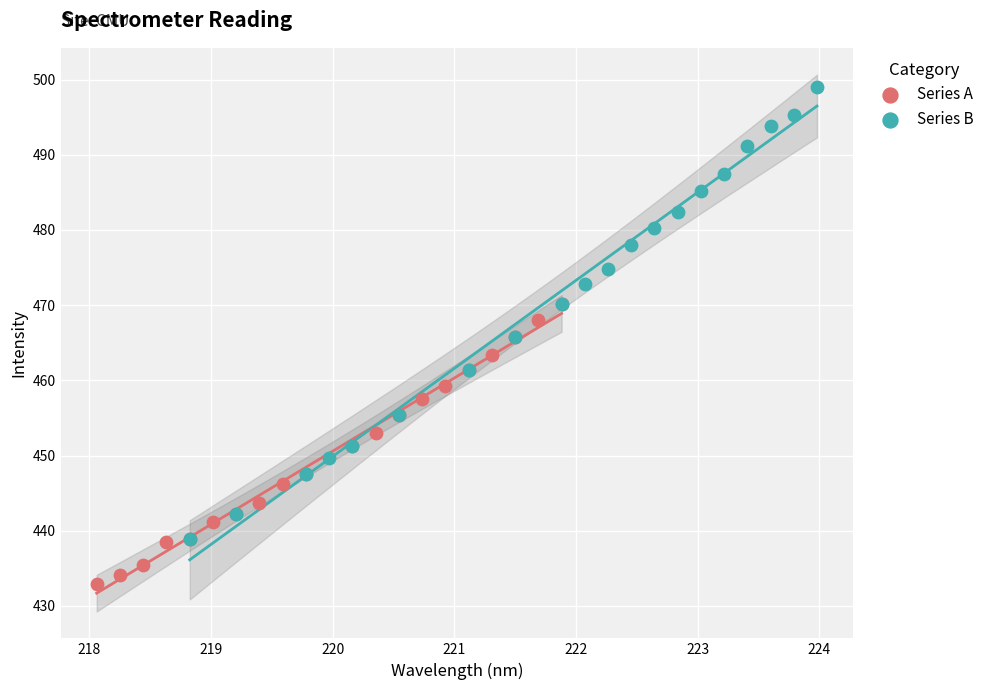

Which series has the largest Y range (max minus min)?

Series B